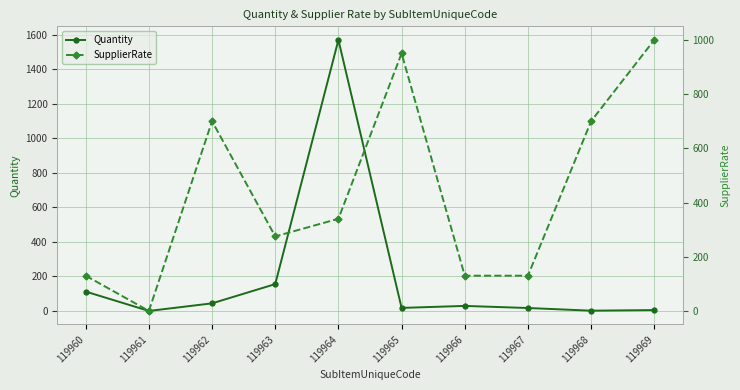

What is the difference between the maximum and minimum values in the Quantity series?

1570.8